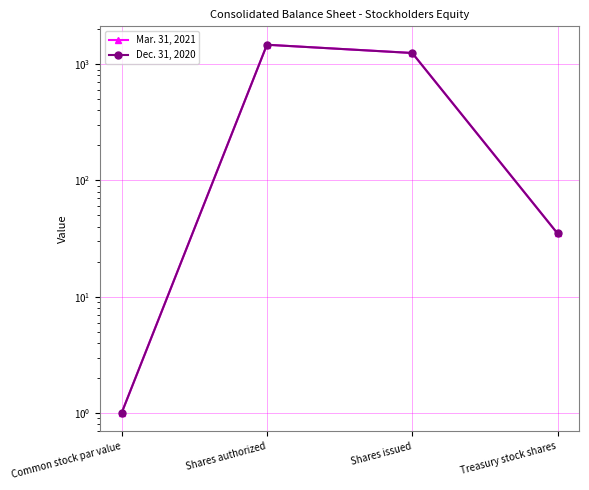

Where is the first local maximum for Dec. 31, 2020?

Shares authorized